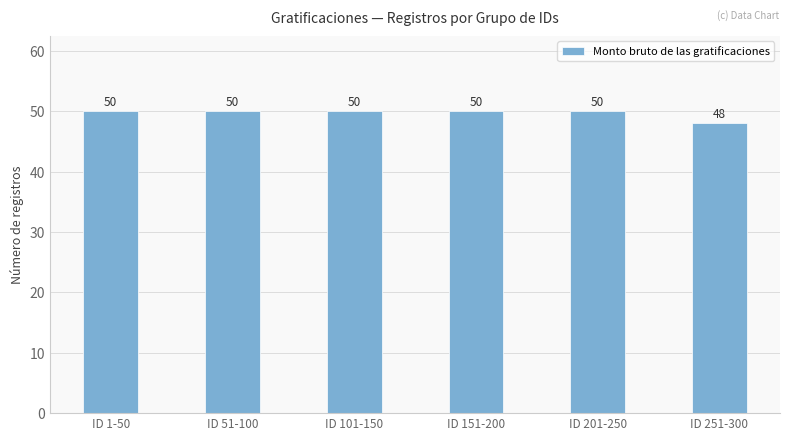

How many categories are shown in the chart?

6